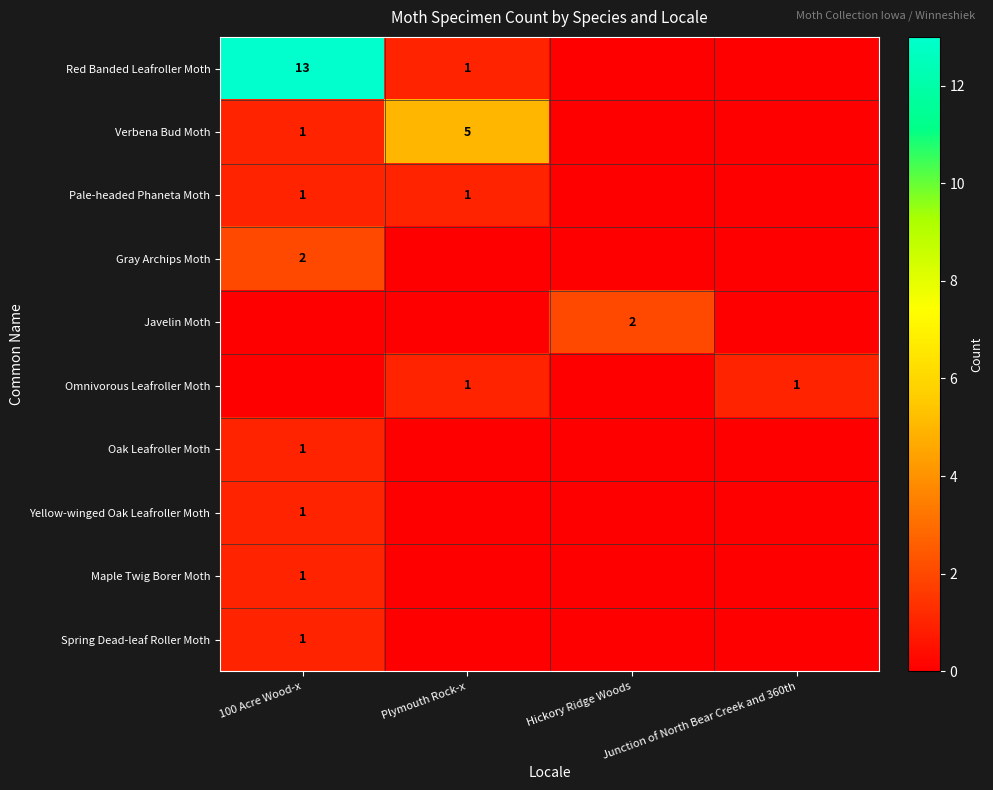

The Pale-headed Phaneta Moth series shows 2 at 100 Acre Wood-x. True or false?

False